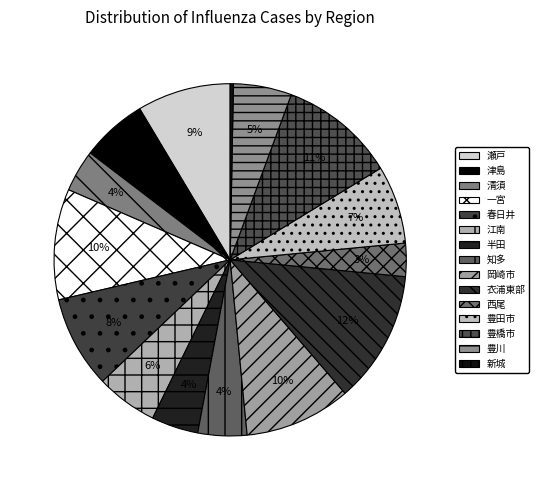

What portion of the pie excludes 豊橋市?

89.3%